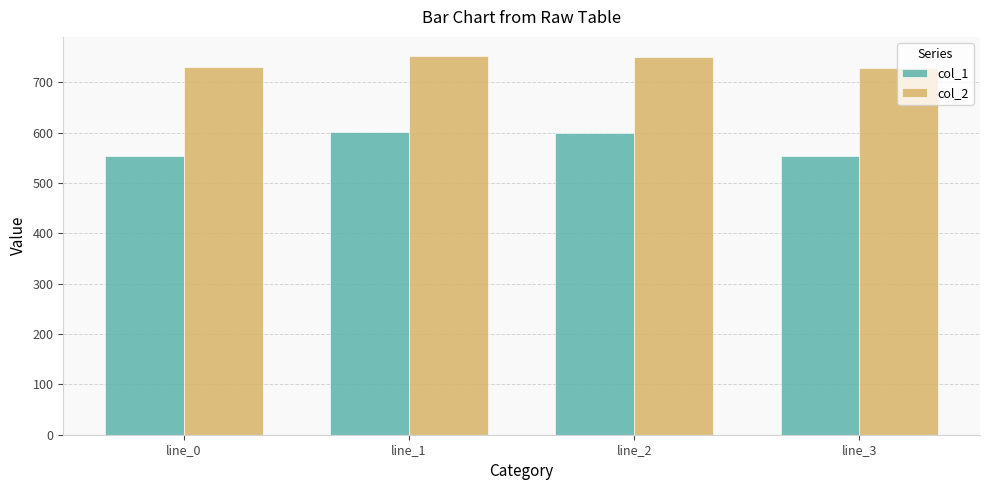

Rank the series by their average value, from lowest to highest.

col_1, col_2